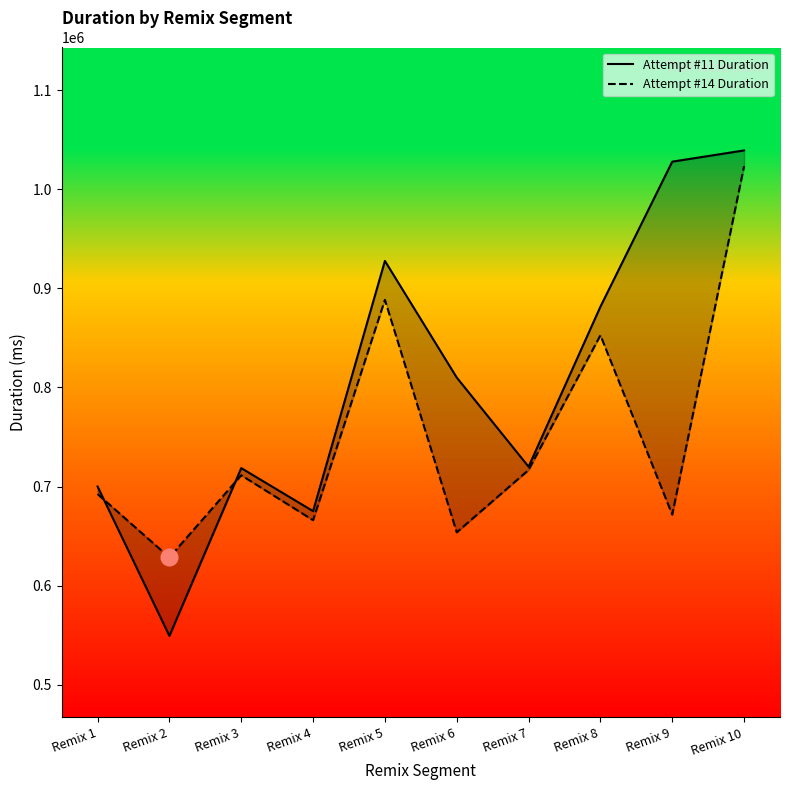

How many intersections are there between Attempt #14 Duration and Attempt #11 Duration?

2